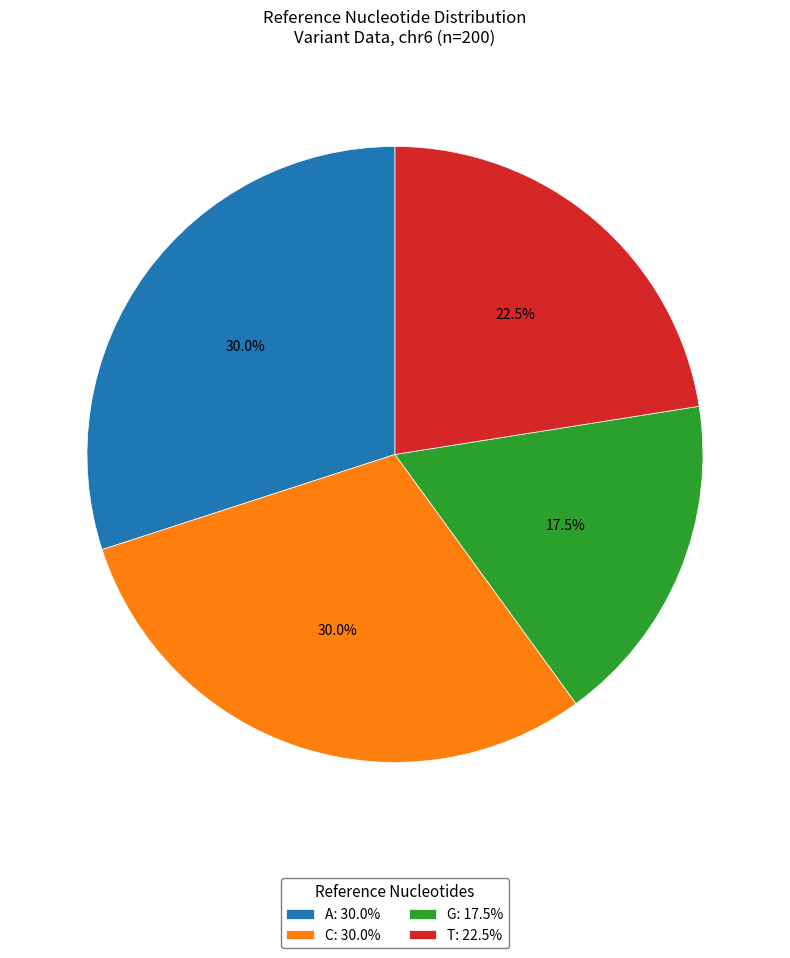

Is A the majority of the pie?

No